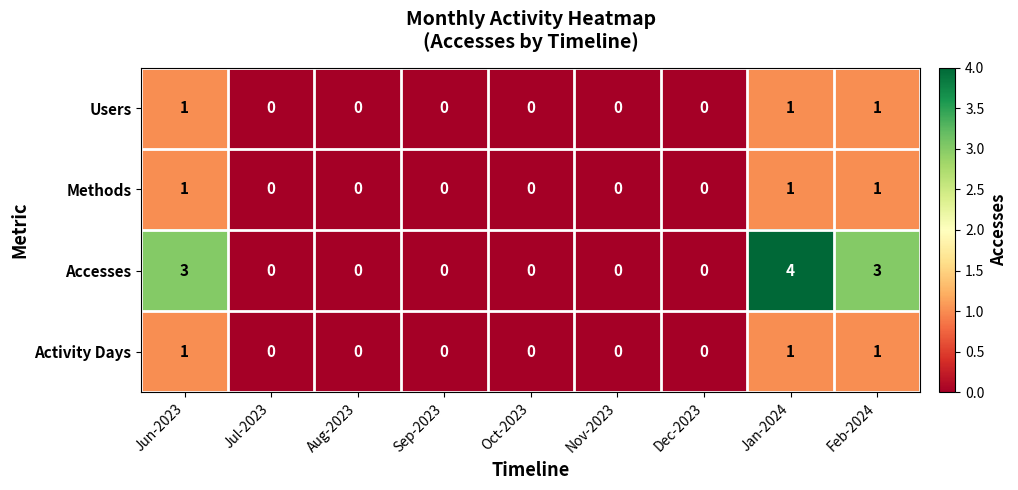

The Accesses series shows 0 at Aug-2023. True or false?

True